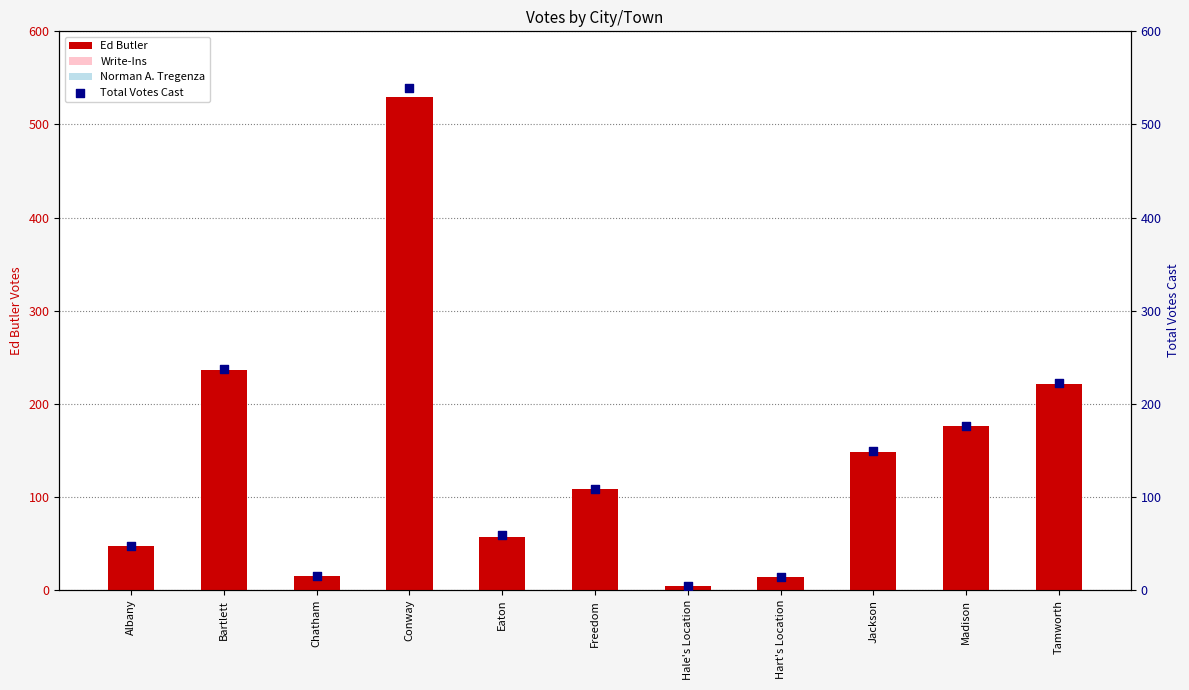

What are all the series names shown in the legend?

Ed Butler, Write-Ins, Norman A. Tregenza, Total Votes Cast